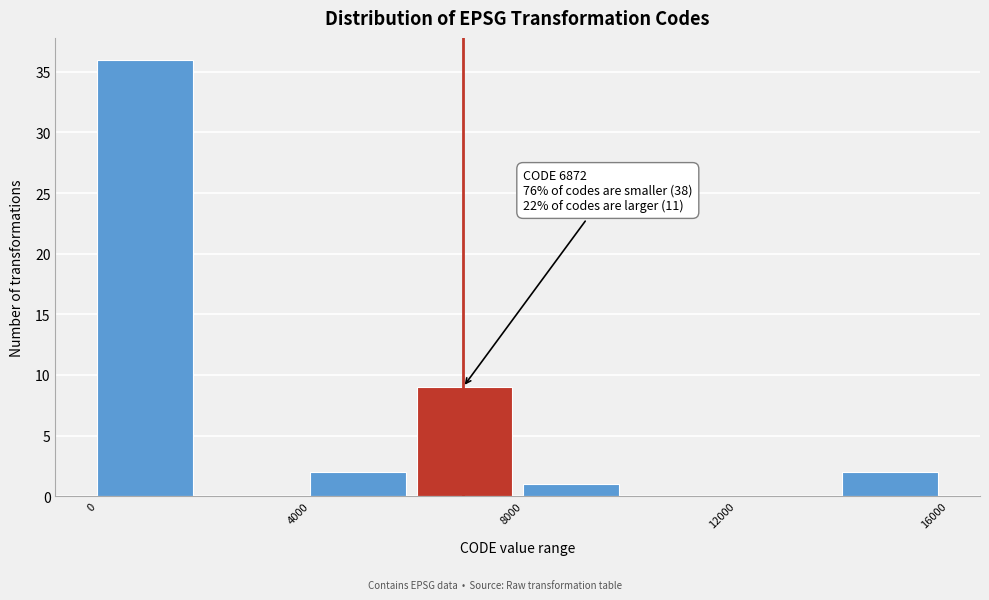

Over which range of the x-axis is the bar tallest?

0 to 2000